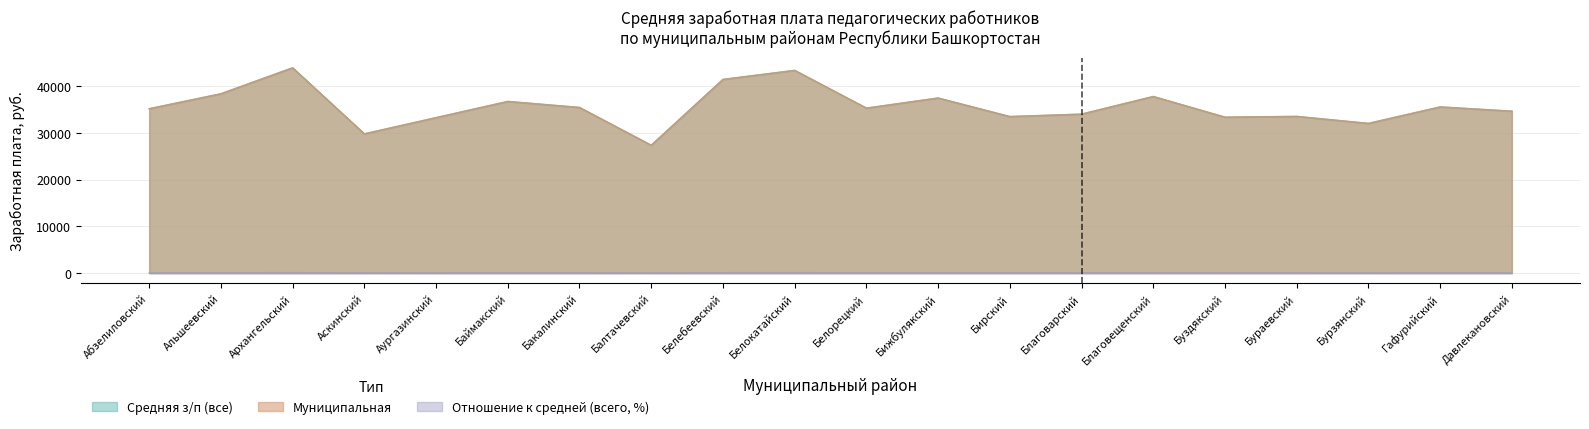

At which label does Муниципальная reach its peak?

Архангельский